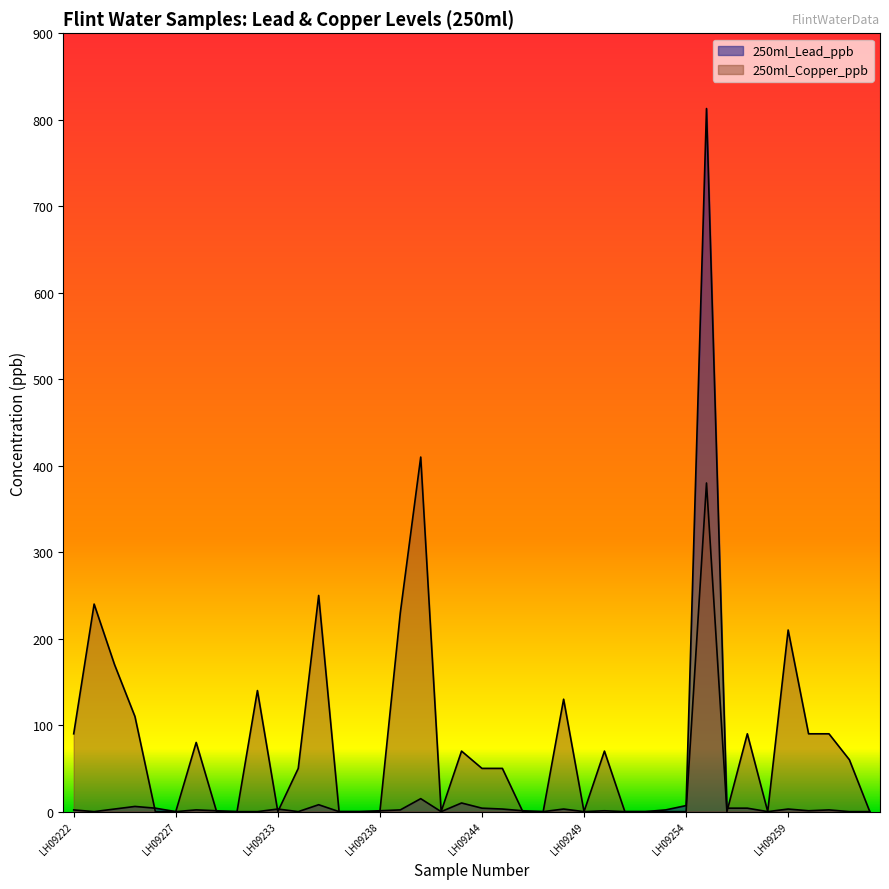

Reading left to right, what are all the values shown in this chart?

250ml_Lead_ppb: 2	0	3	6	4	0	2	1	0	0	3	0	8	0	0	1	2	15	0	10	4	3	1	0	3	0	1	0	0	2	7	813	4	4	0	3	1	2	0	0
250ml_Copper_ppb: 90	240	170	110	0	0	80	0	0	140	0	50	250	0	0	0	230	410	0	70	50	50	0	0	130	0	70	0	0	0	0	380	0	90	0	210	90	90	60	0